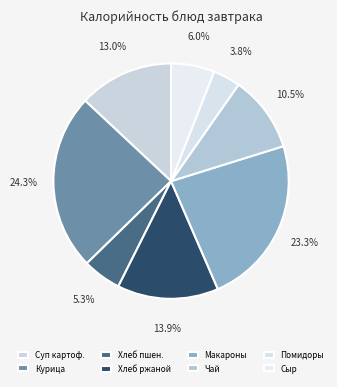

Is there a majority slice in this chart?

No